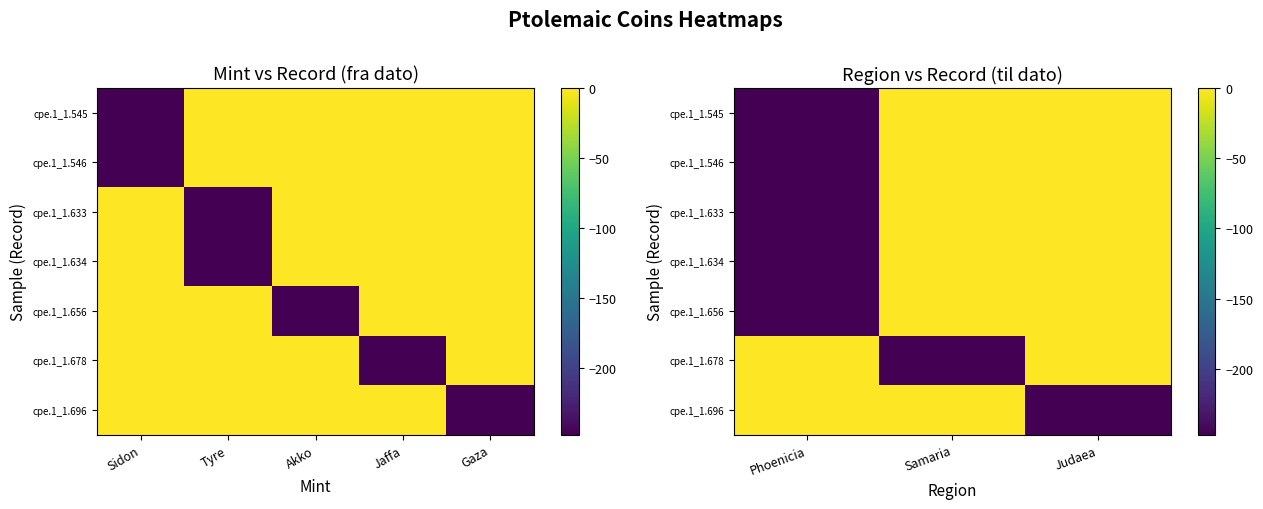

What value does the cpe.1_1.546 series have at Phoenicia?

-247